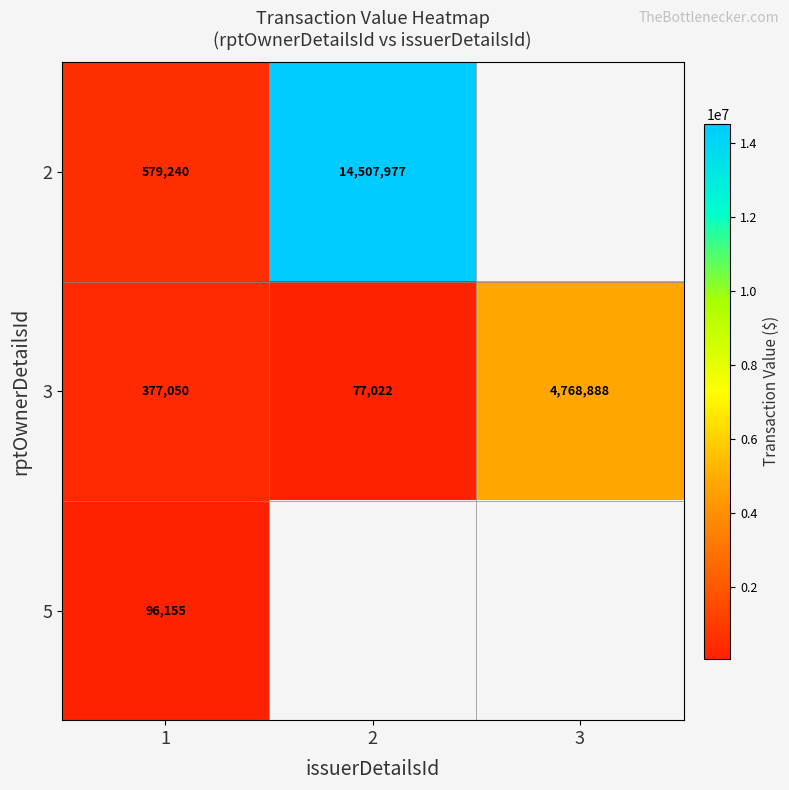

True or false: 2 has a value of 216072.0 at 1.

False